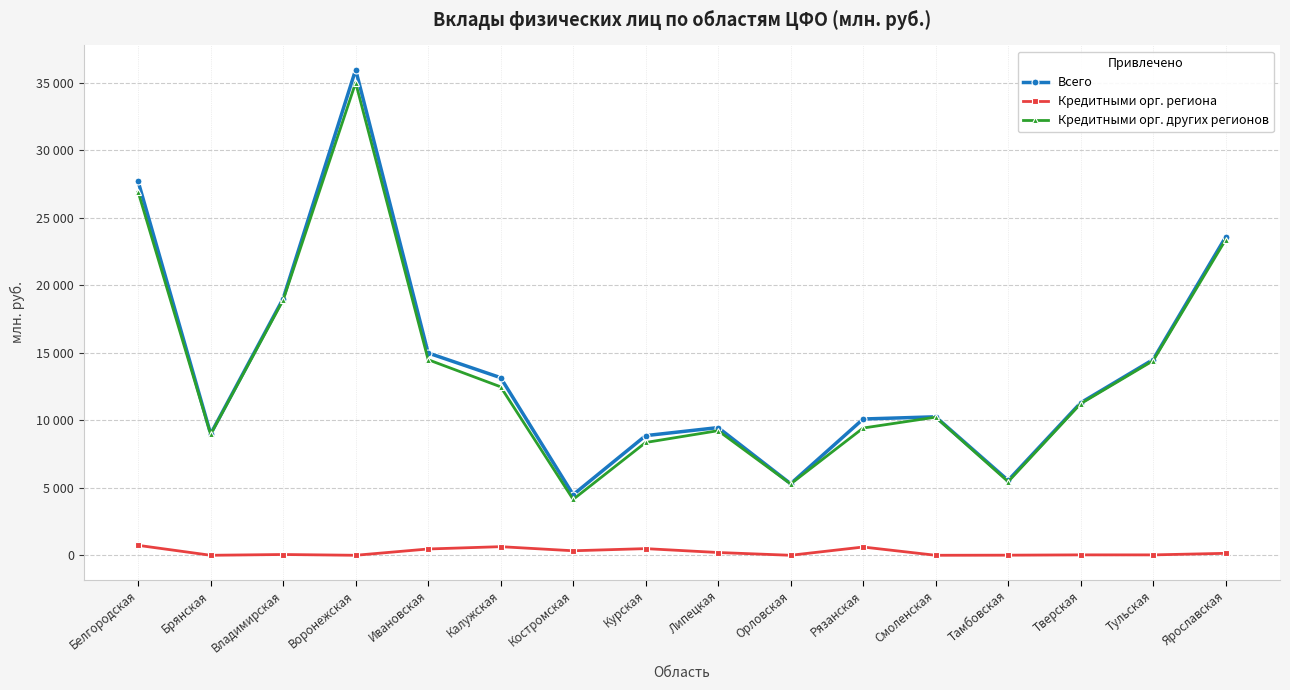

What is the lowest value of the Кредитными орг. других регионов series?

4141